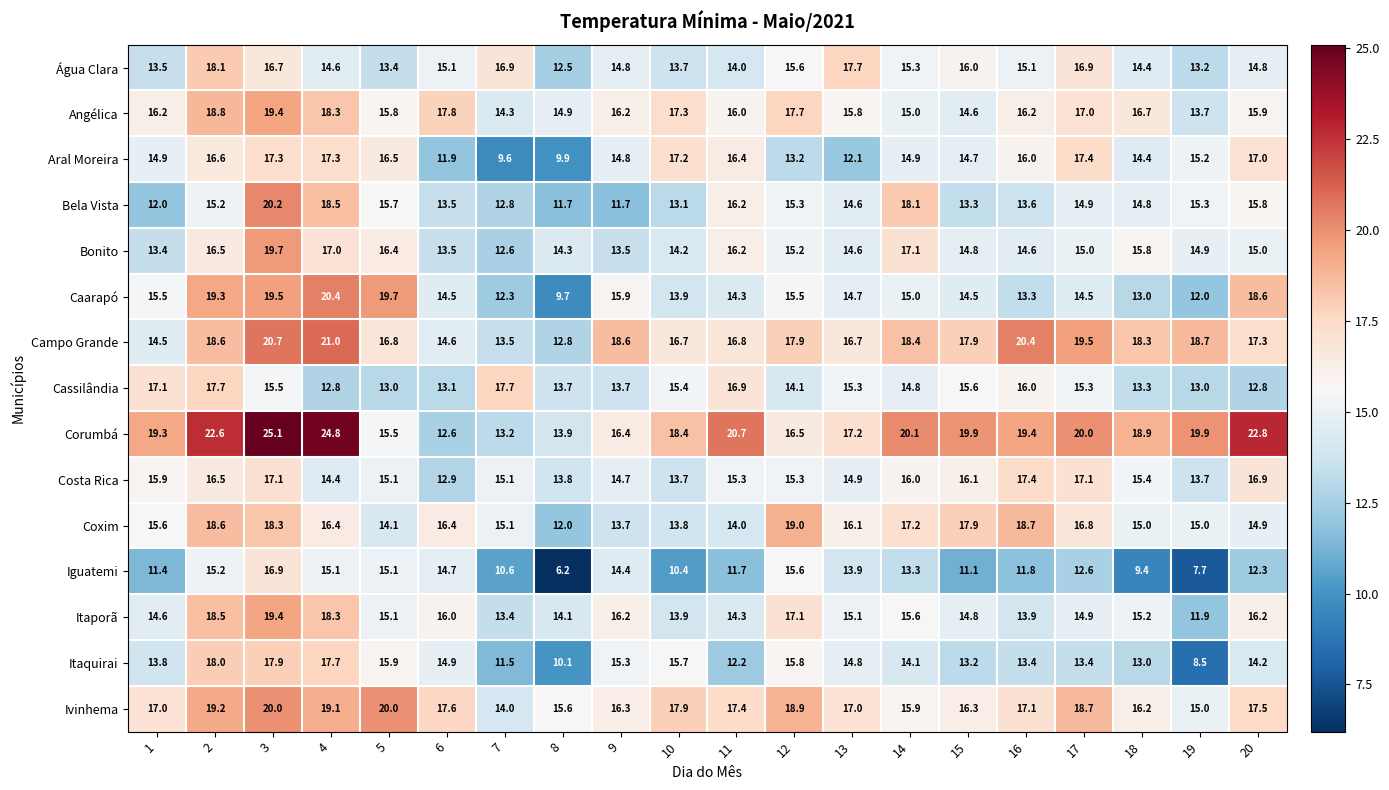

Is it true that Itaporã equals 15.1 at 13?

True